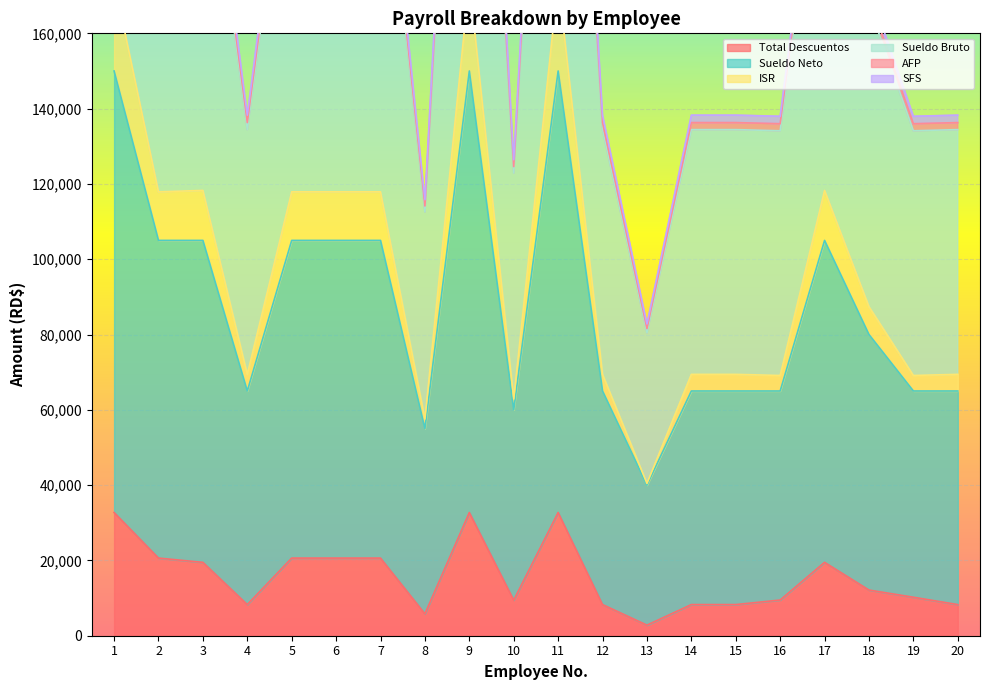

How many distinct data groups are displayed?

6